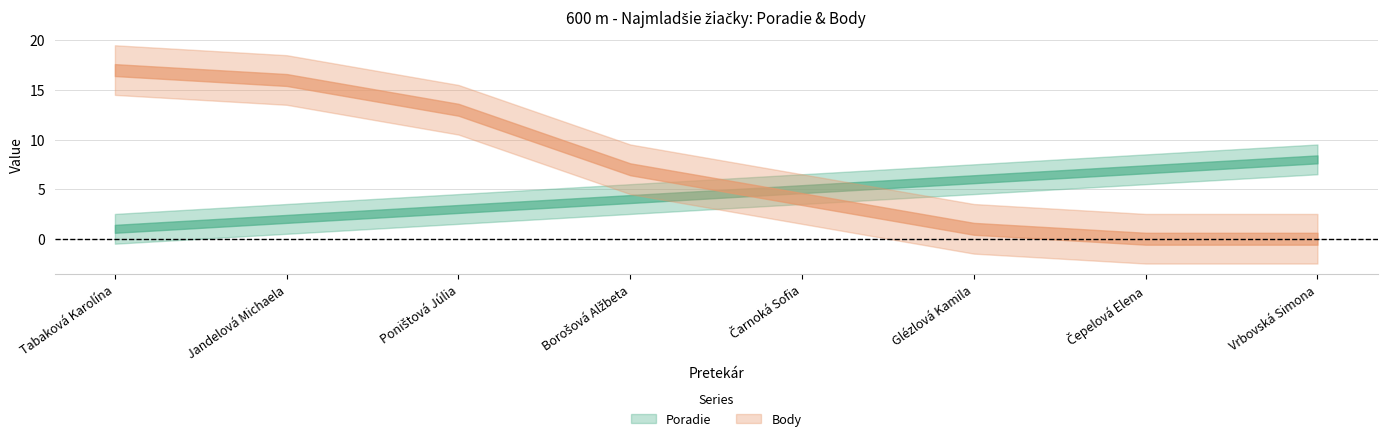

What is the label of the 2nd point from the left?

Jandelová Michaela